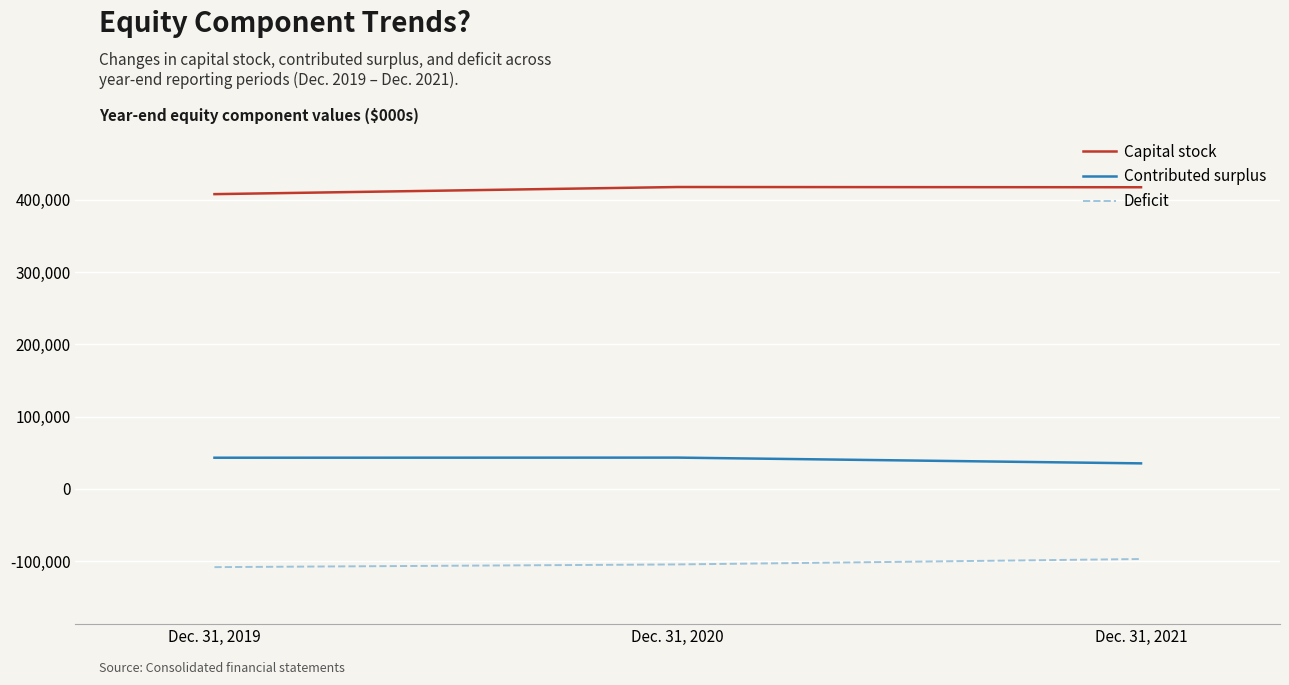

Is the value of Contributed surplus at Dec. 31, 2019 greater than the value of Deficit at Dec. 31, 2020?

Yes